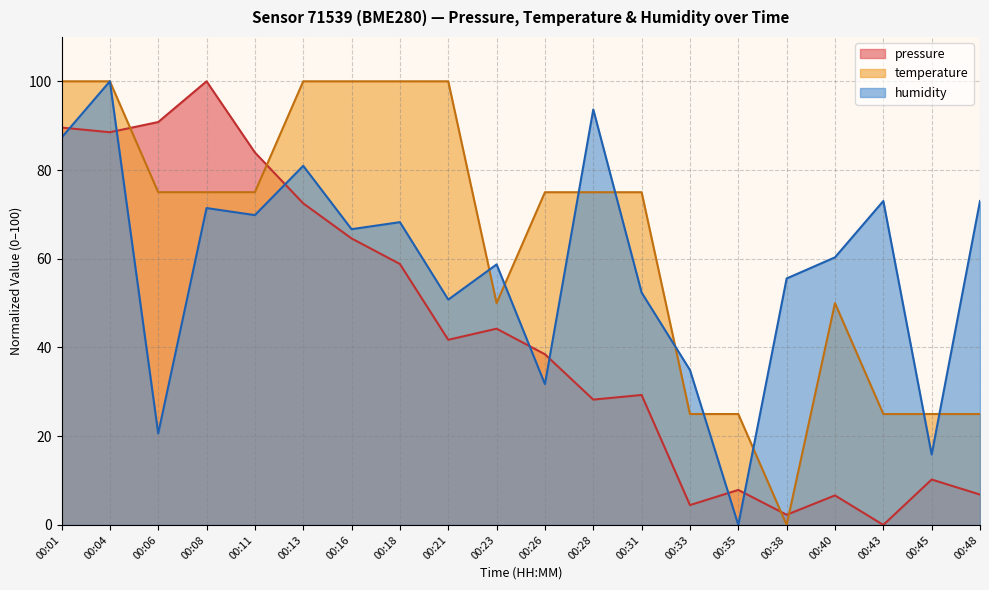

How many distinct data groups are displayed?

3